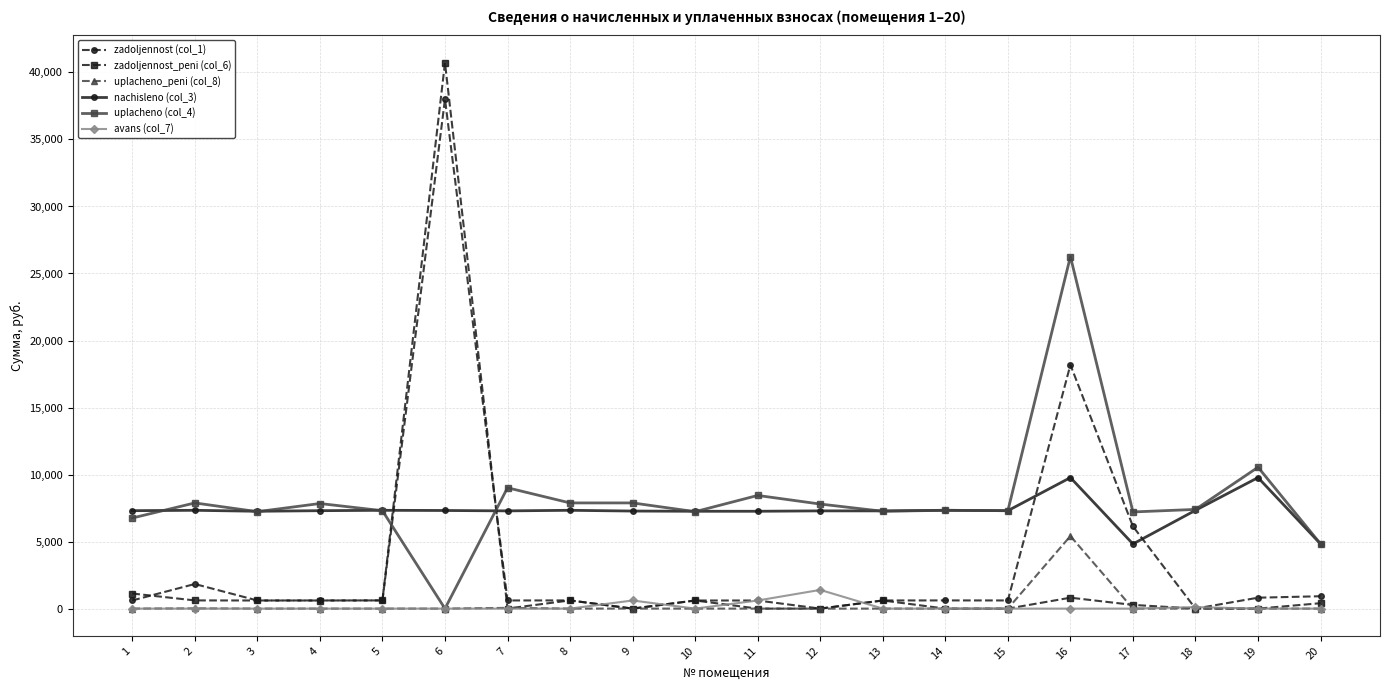

What is the difference between the highest and lowest values at 1?

7305.1